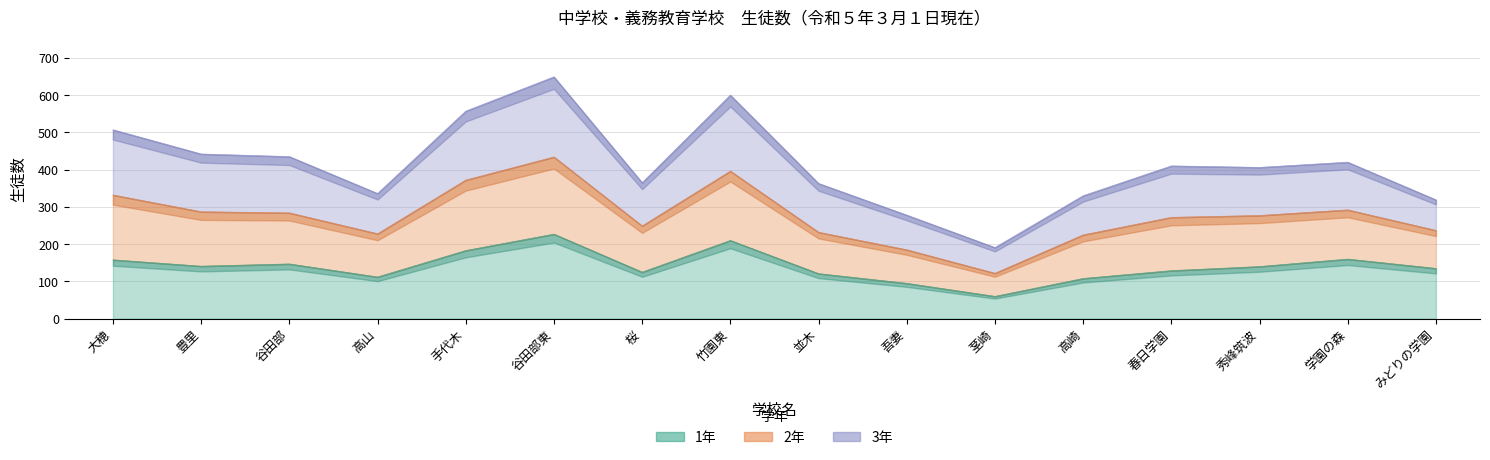

True or false: 2年 and 1年 cross at least once.

False